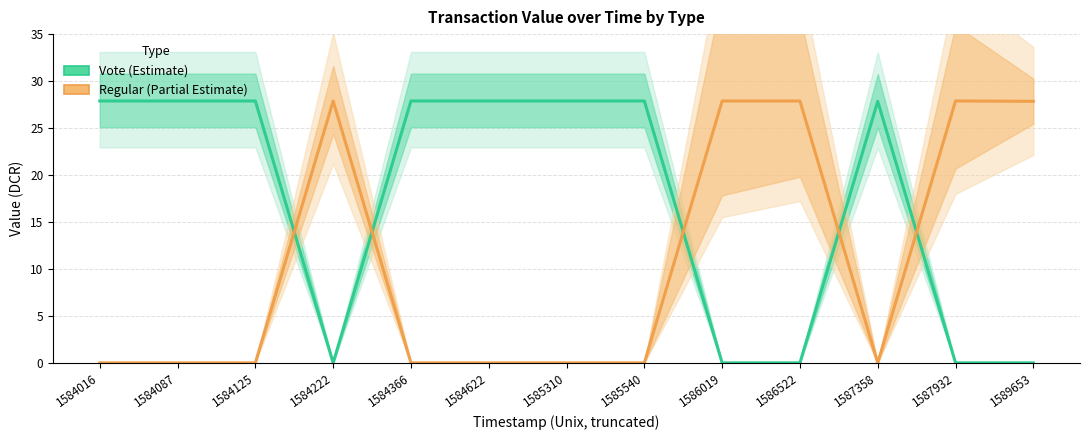

How many lines are shown in the chart?

2